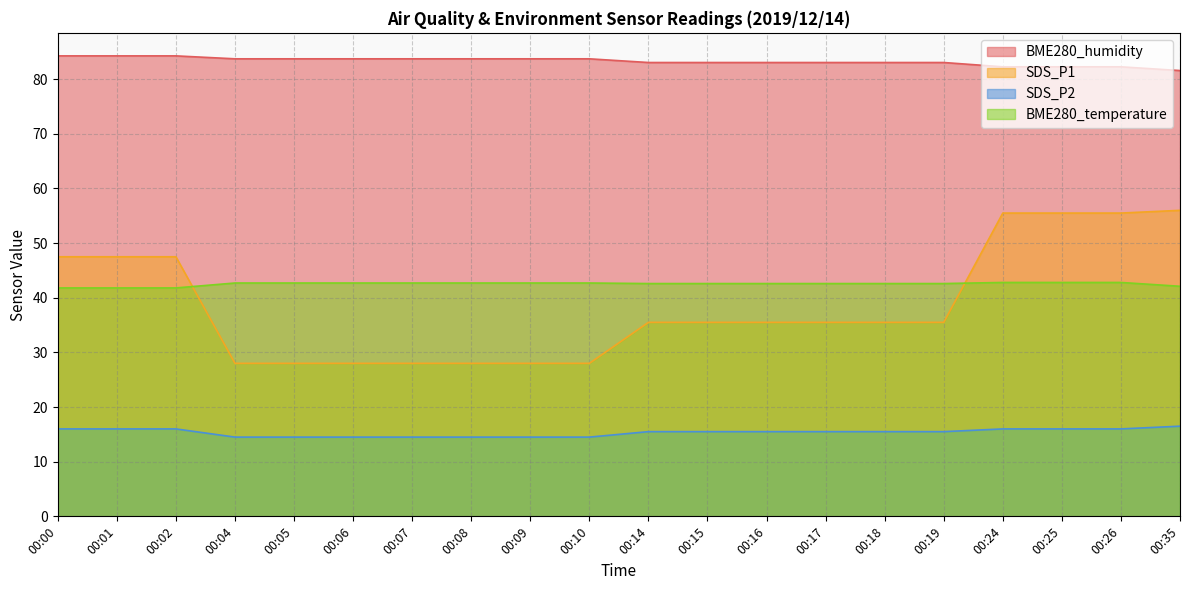

How many lines are shown in the chart?

4